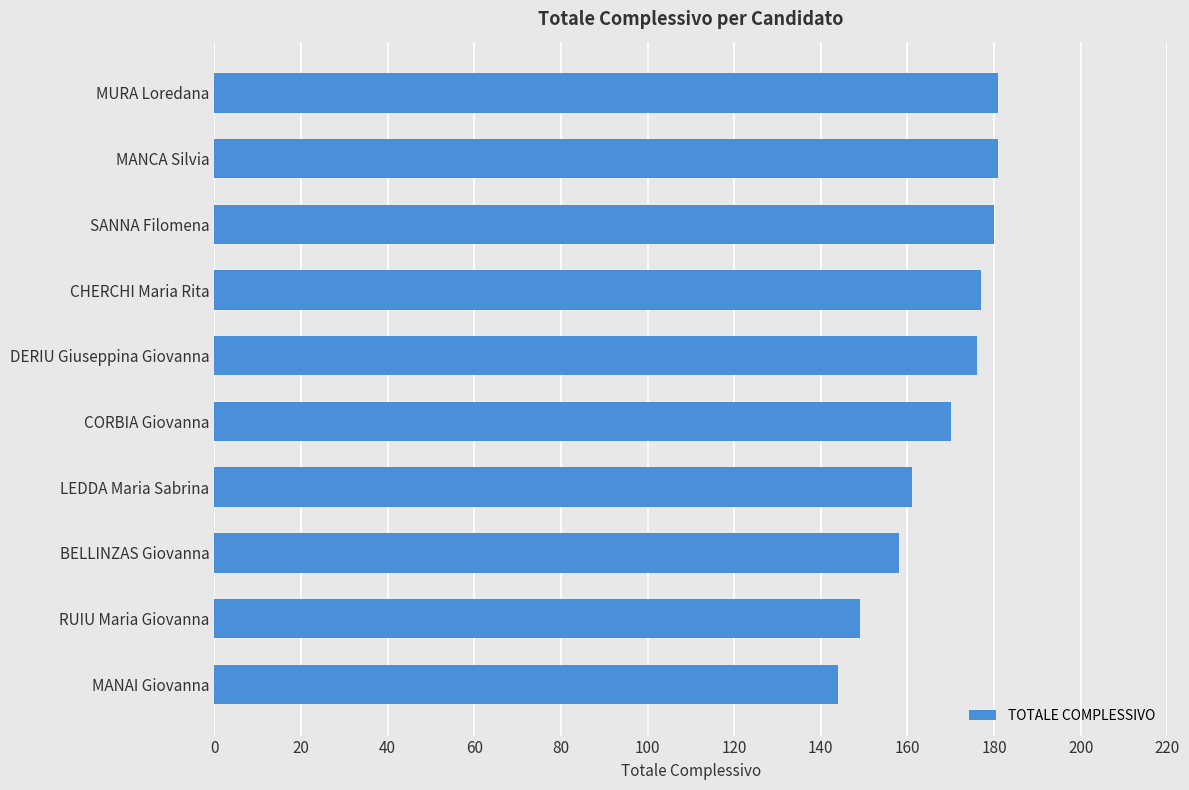

What is the smallest value displayed?

144